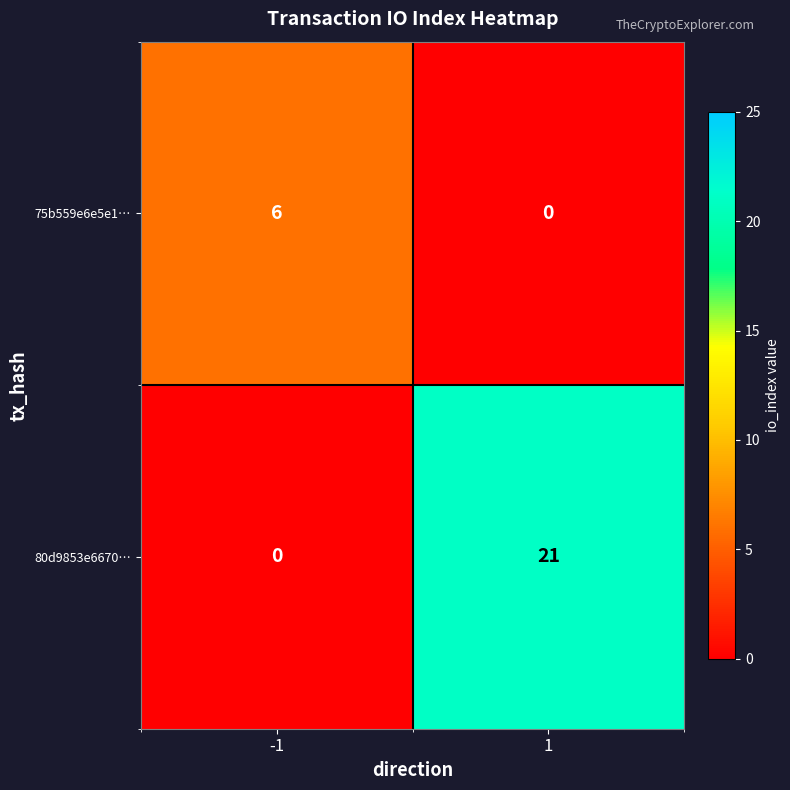

Rank the series at -1 from lowest to highest value.

80d9853e6670…, 75b559e6e5e1…